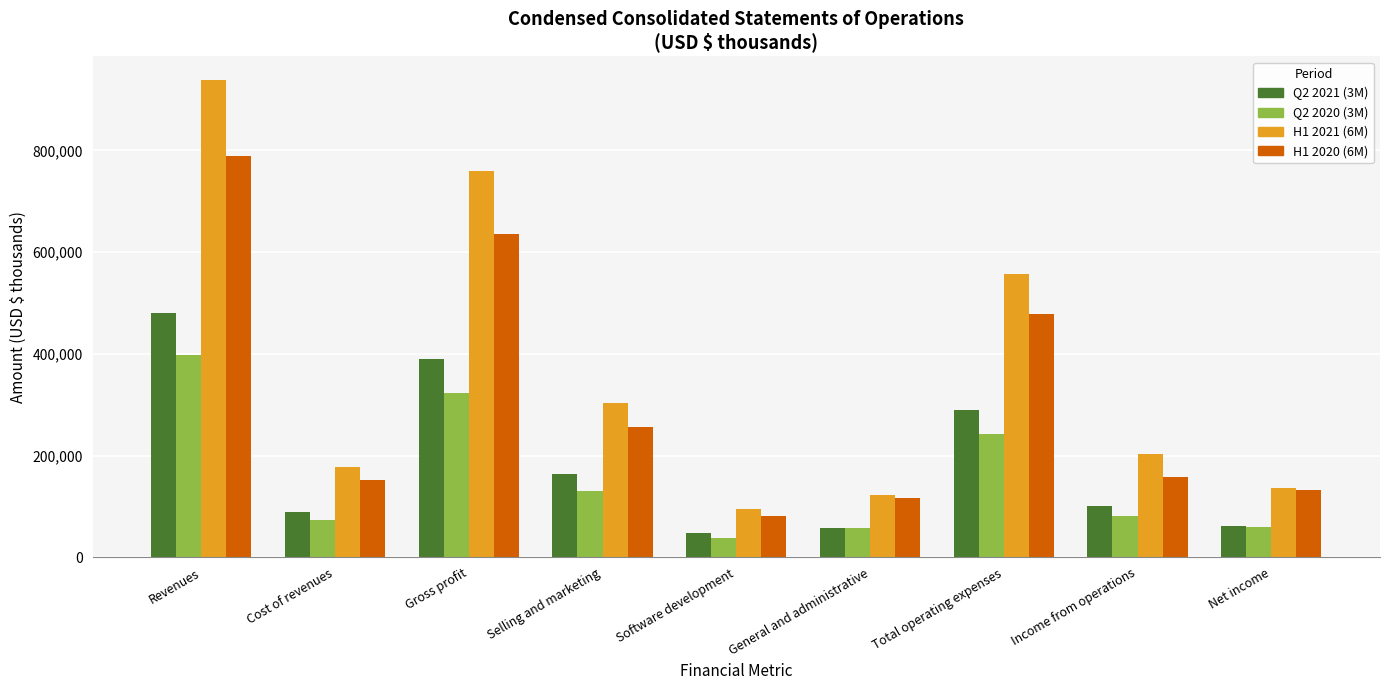

What is the spread (max minus min) of values at Gross profit?

436597